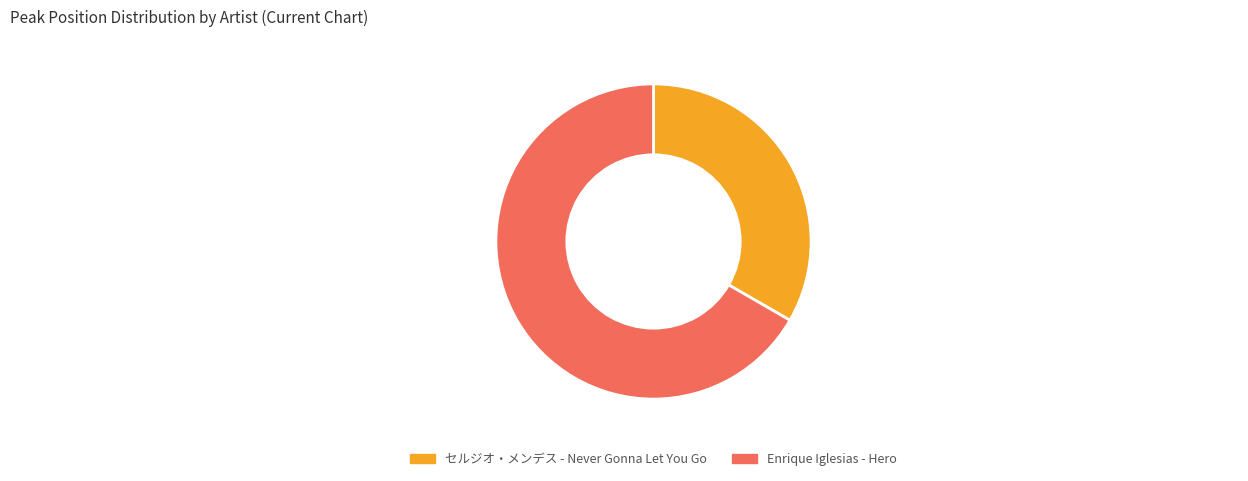

Does Enrique Iglesias - Hero represent more than half of the total?

Yes